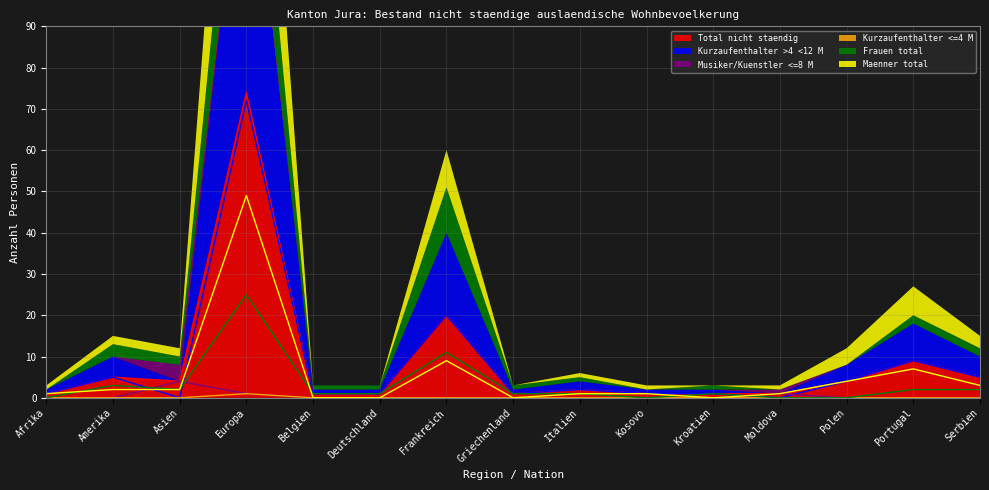

List the series in order of their peak value, lowest first.

Kurzaufenthalter <=4 M, Musiker/Kuenstler <=8 M, Frauen total, Maenner total, Kurzaufenthalter >4 <12 M, Total nicht staendig